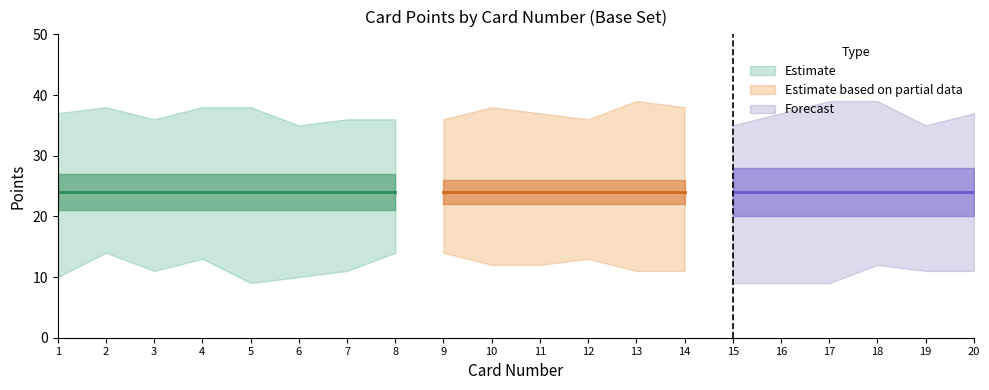

Is the value of Upper Bound at 9 greater than the value of Lower Bound at 2?

Yes